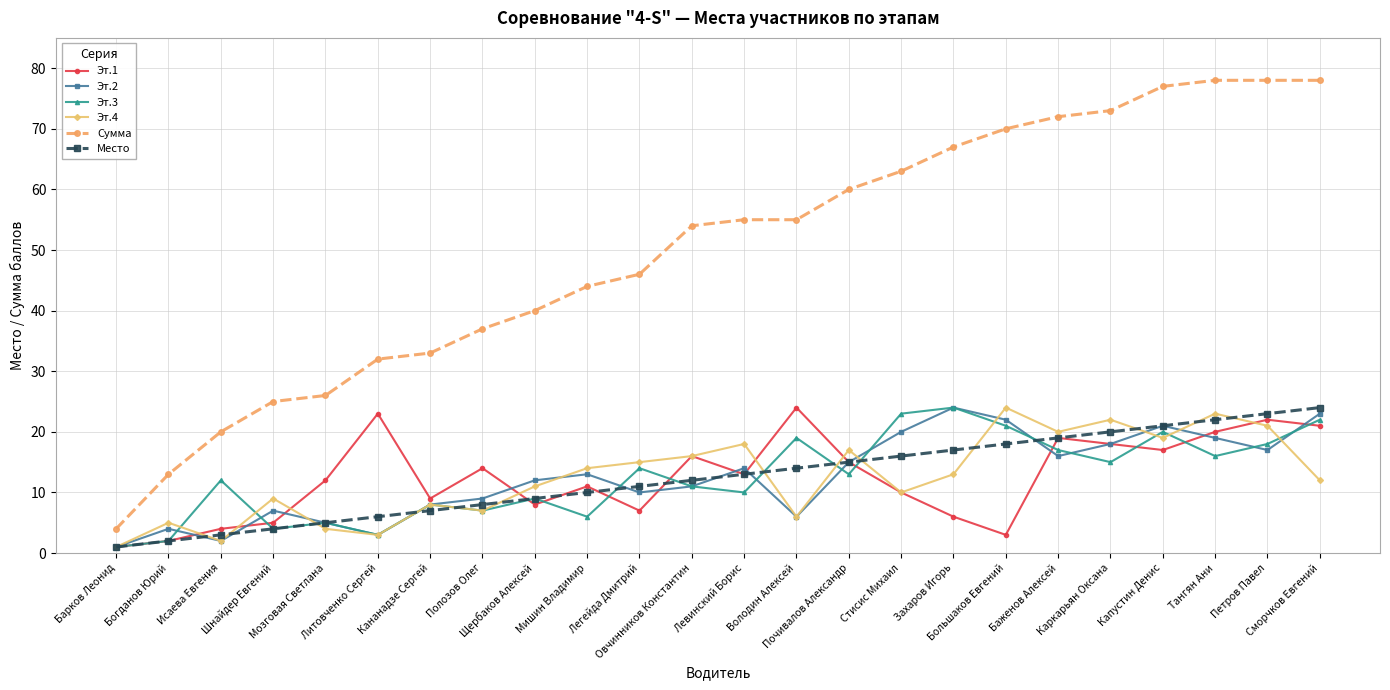

What position from the right is Петров Павел?

2